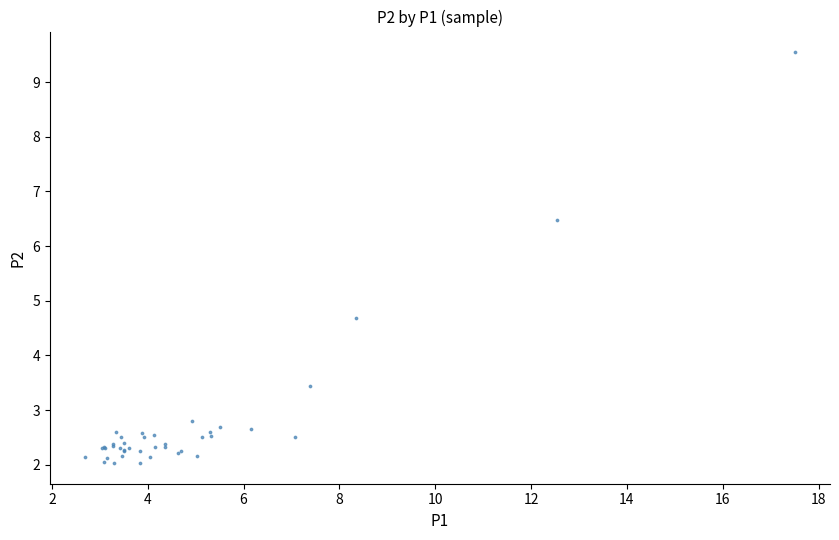

What Y value in the scatter plot is closest to 5?

4.7